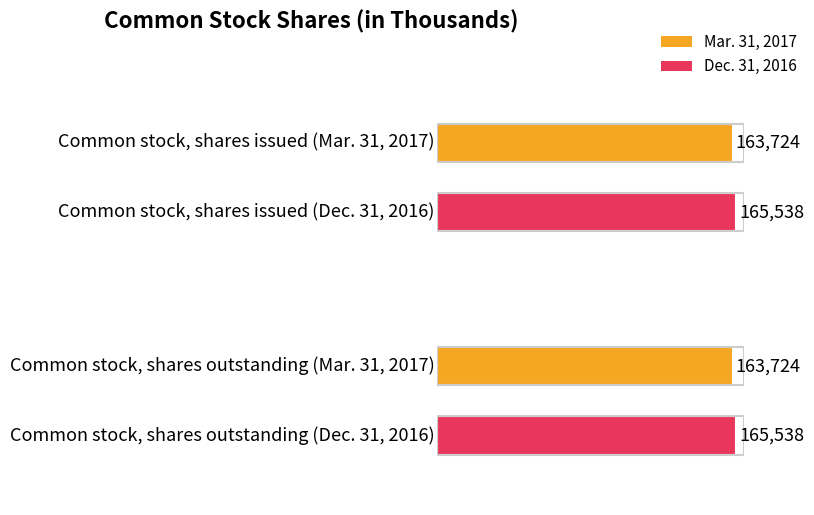

At which label is Mar. 31, 2017 closest to 163724?

Common stock, shares issued